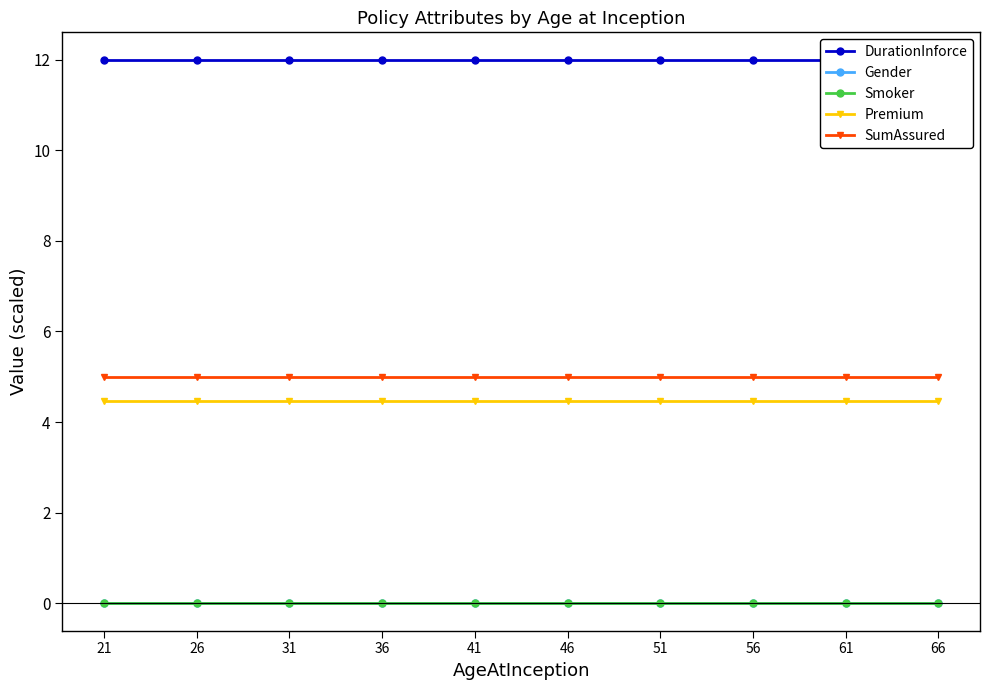

How many lines are shown in the chart?

5